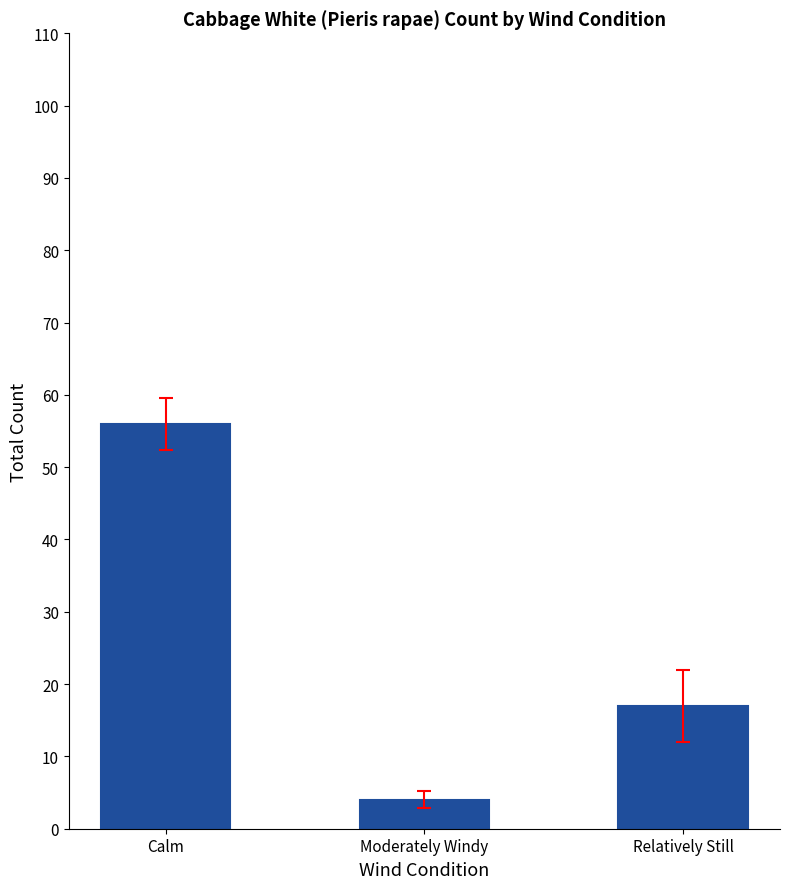

Reading left to right, what are all the values shown in this chart?

56	4	17